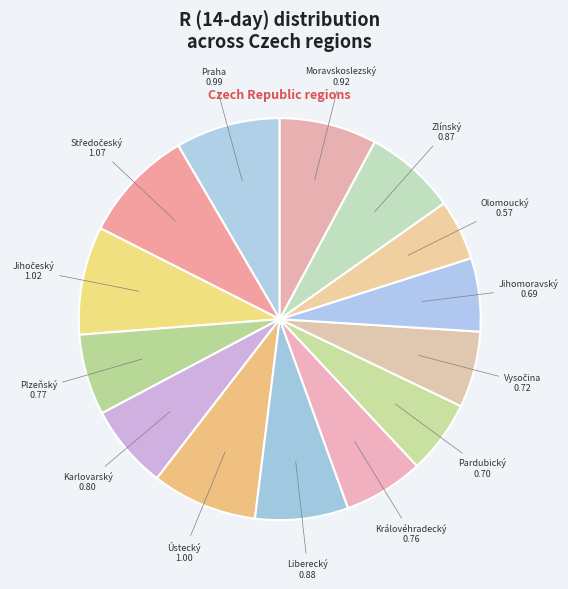

Which category has the smallest portion of the pie?

Olomoucký